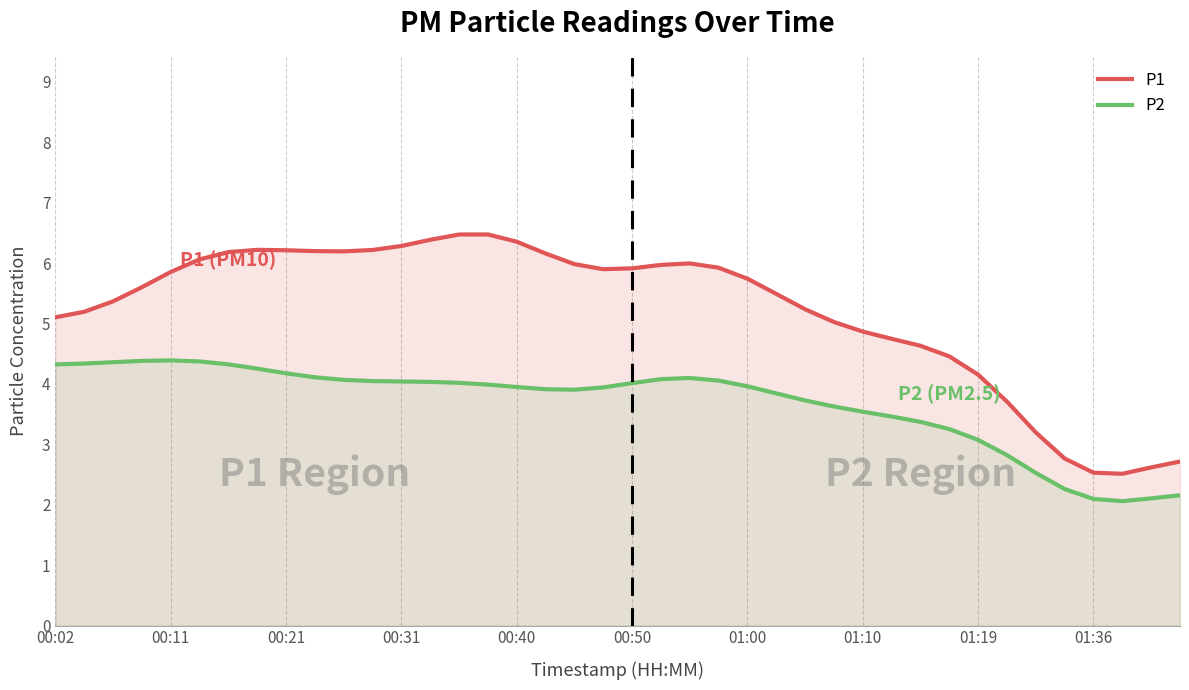

Reading left to right, what are all the values shown in this chart?

P1: 5.1	5.2	5.4	5.6	5.9	6.1	6.2	6.2	6.2	6.2	6.2	6.2	6.3	6.4	6.5	6.5	6.4	6.2	6.0	5.9	5.9	6.0	6.0	5.9	5.7	5.5	5.2	5.0	4.9	4.7	4.6	4.5	4.2	3.7	3.2	2.8	2.5	2.5	2.6	2.7
P2: 4.3	4.3	4.4	4.4	4.4	4.4	4.3	4.3	4.2	4.1	4.1	4.0	4.0	4.0	4.0	4.0	3.9	3.9	3.9	3.9	4.0	4.1	4.1	4.1	4.0	3.8	3.7	3.6	3.5	3.5	3.4	3.3	3.1	2.8	2.5	2.3	2.1	2.1	2.1	2.2